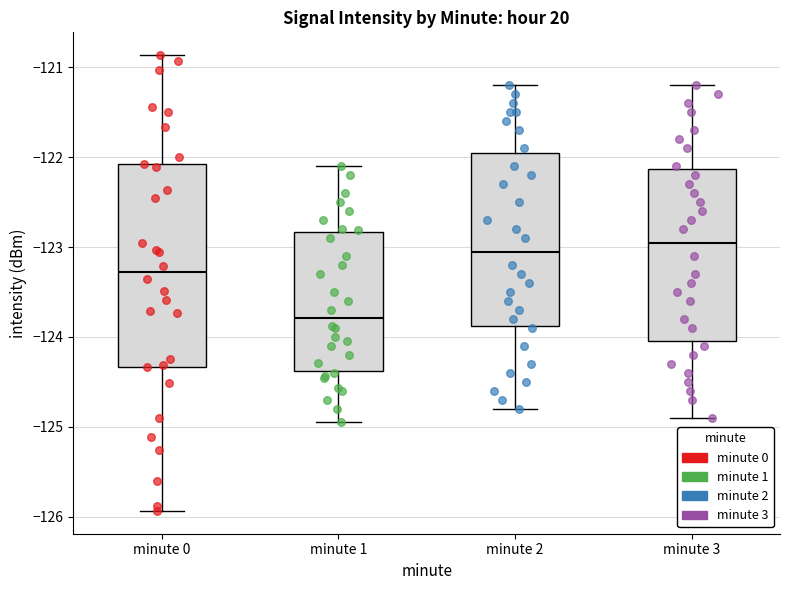

Reading left to right, read every box against the y-axis: the position of its median line, the range the box covers, and the ends of its whiskers. The values are not printed on the chart, so give them approximately, as read against the axis.

minute 0: median -123.3, box -124.3 to -122.1, whiskers -125.9 to -120.9
minute 1: median -123.8, box -124.4 to -122.8, whiskers -124.9 to -122.1
minute 2: median -123.0, box -123.9 to -121.9, whiskers -124.8 to -121.2
minute 3: median -122.9, box -124.0 to -122.1, whiskers -124.9 to -121.2